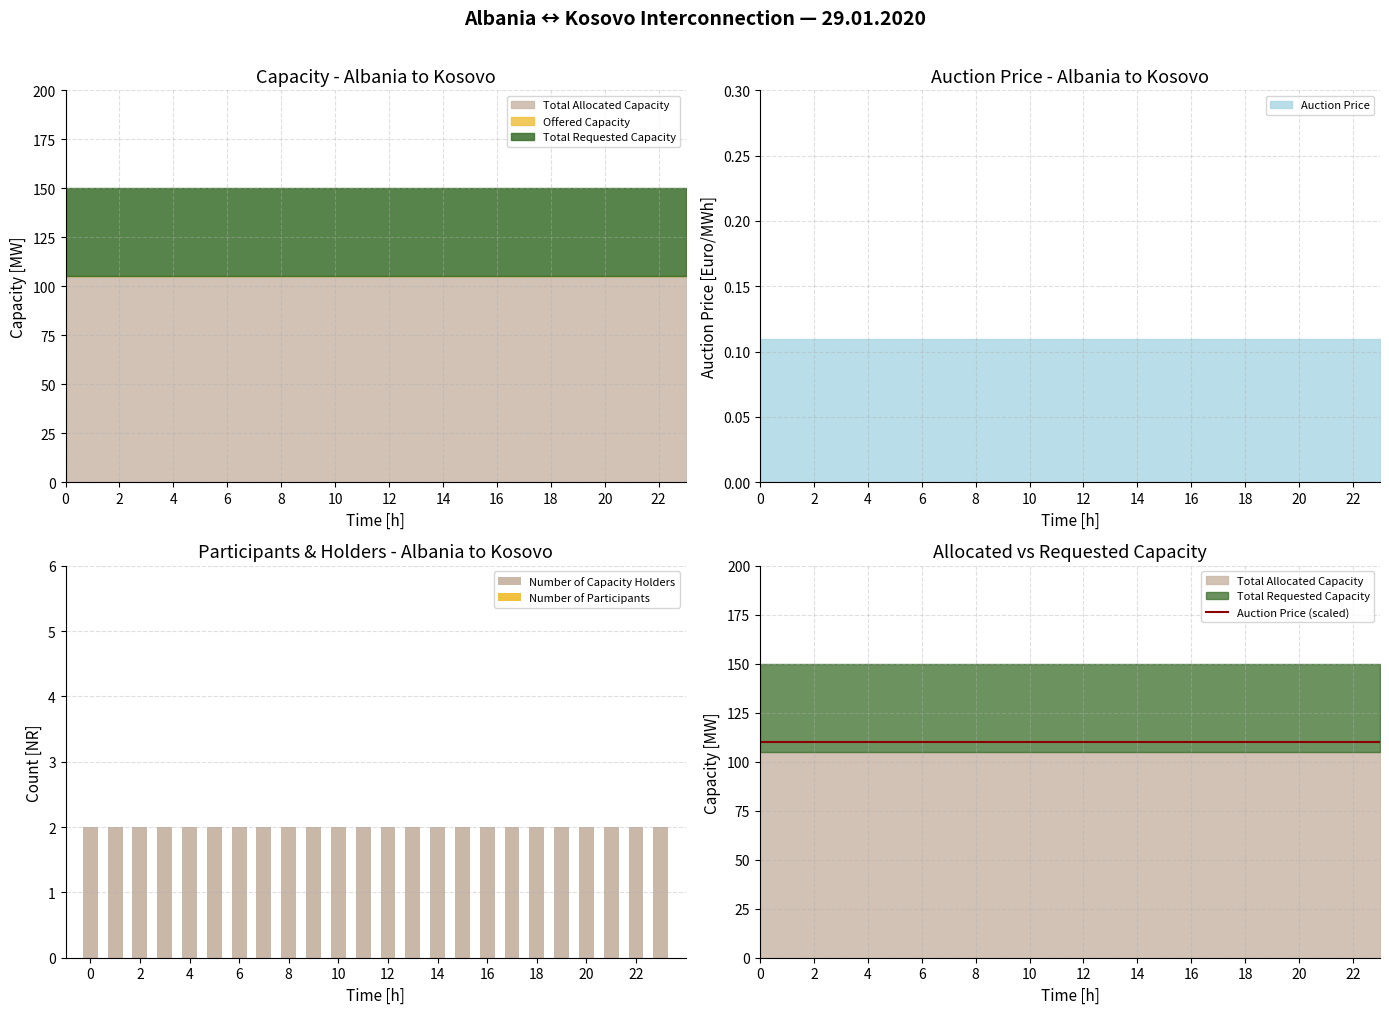

What is the label of the 2nd bar from the right?

22